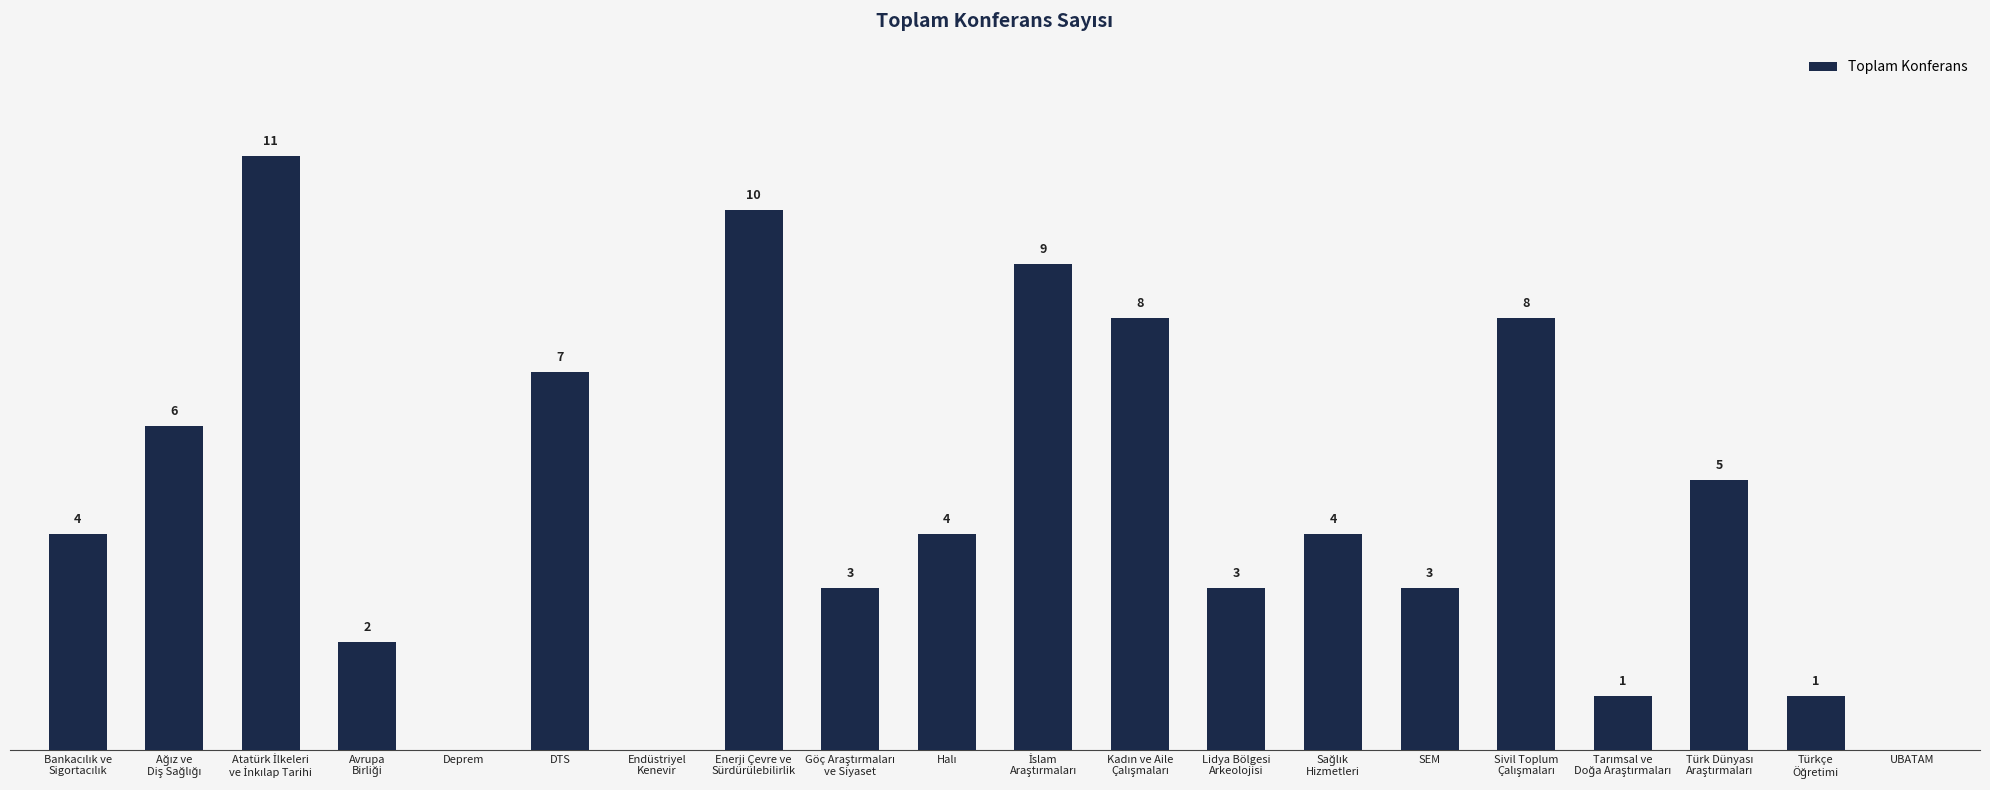

How many bars are there in total?

20